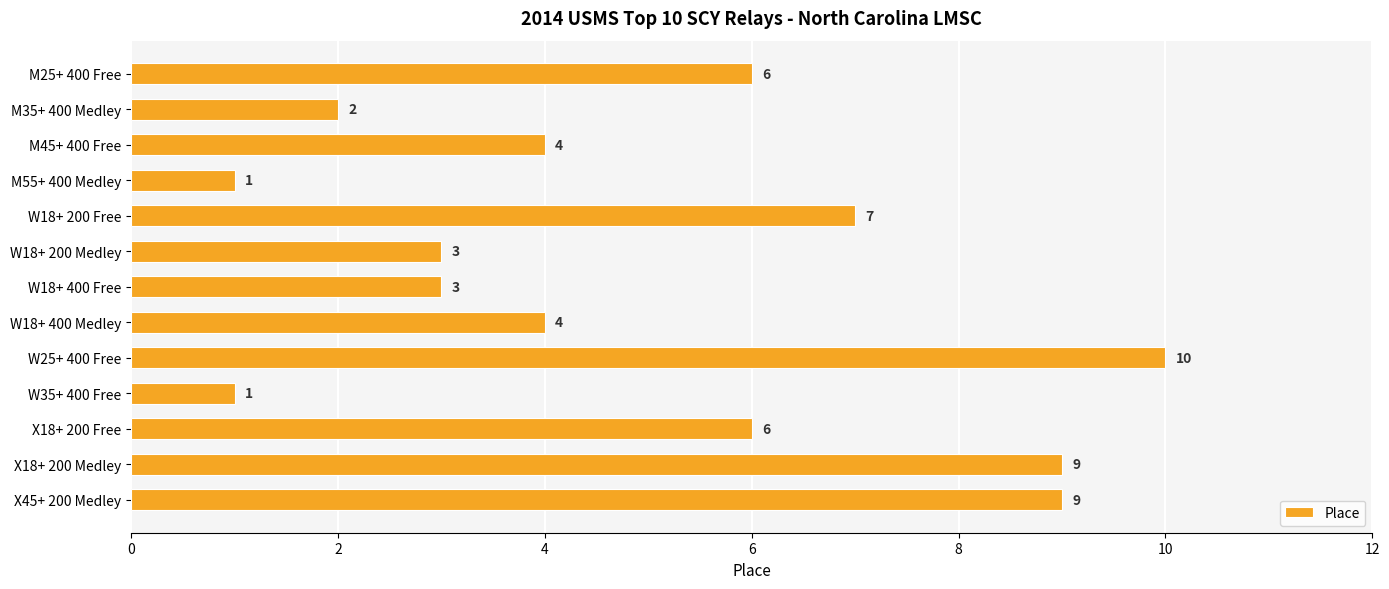

Does the chart contain stacked bars?

No